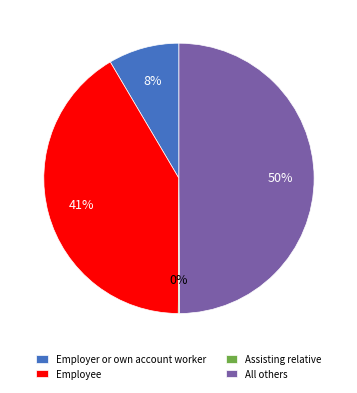

Do Employee and All others together represent more than half of the pie?

Yes